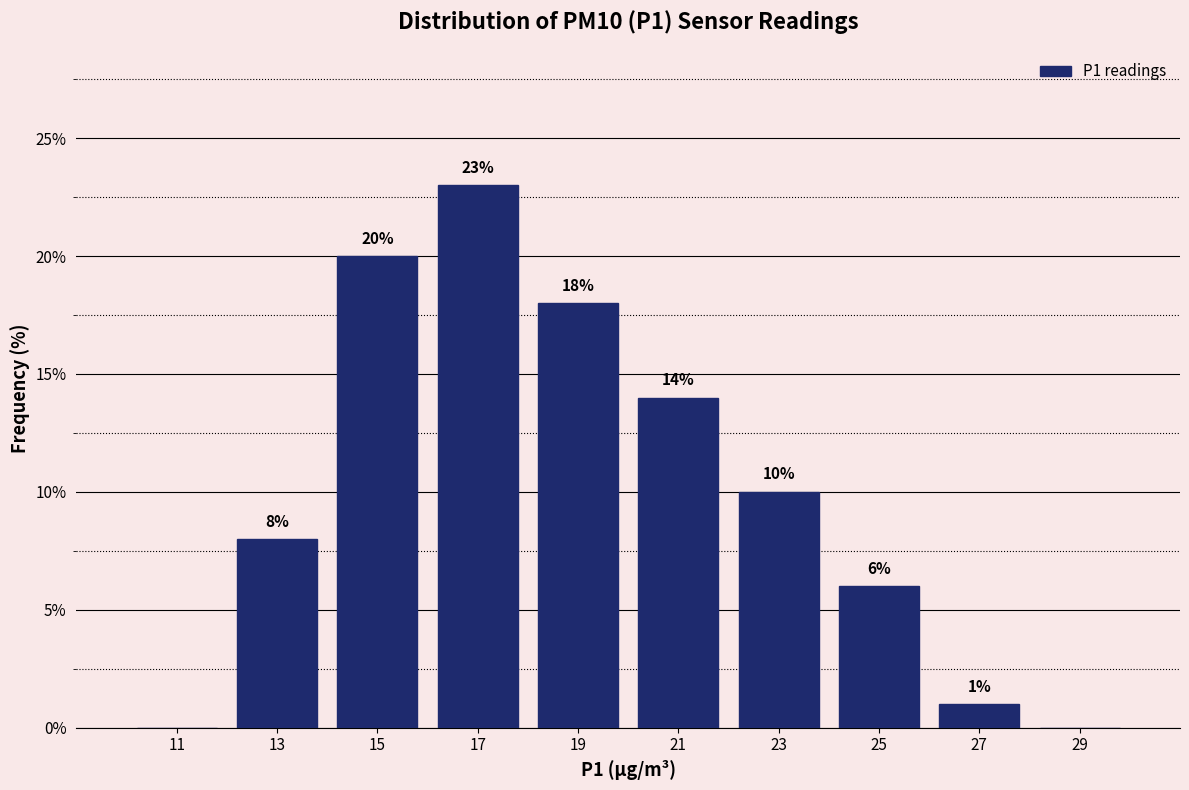

Over which range of the x-axis is the bar tallest?

16 to 18